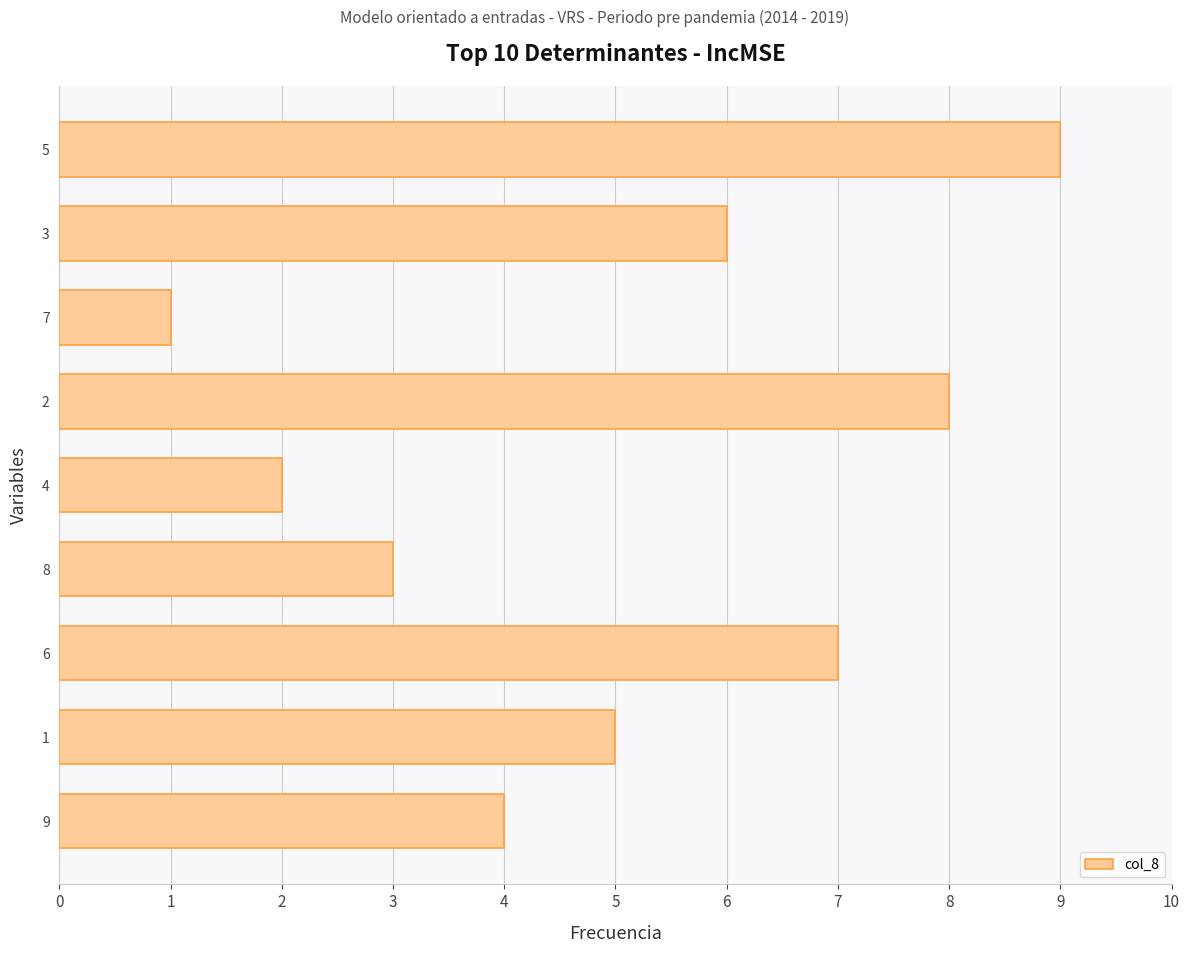

What is the difference between the second highest and second lowest values?

6